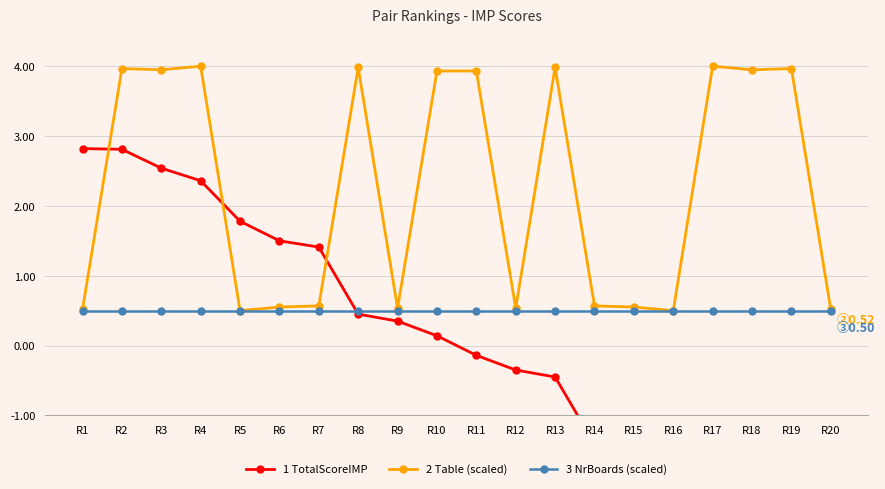

List the labels in order of 1 TotalScoreIMP value, smallest first.

R20, R19, R18, R17, R16, R15, R14, R13, R12, R11, R10, R9, R8, R7, R6, R5, R4, R3, R2, R1